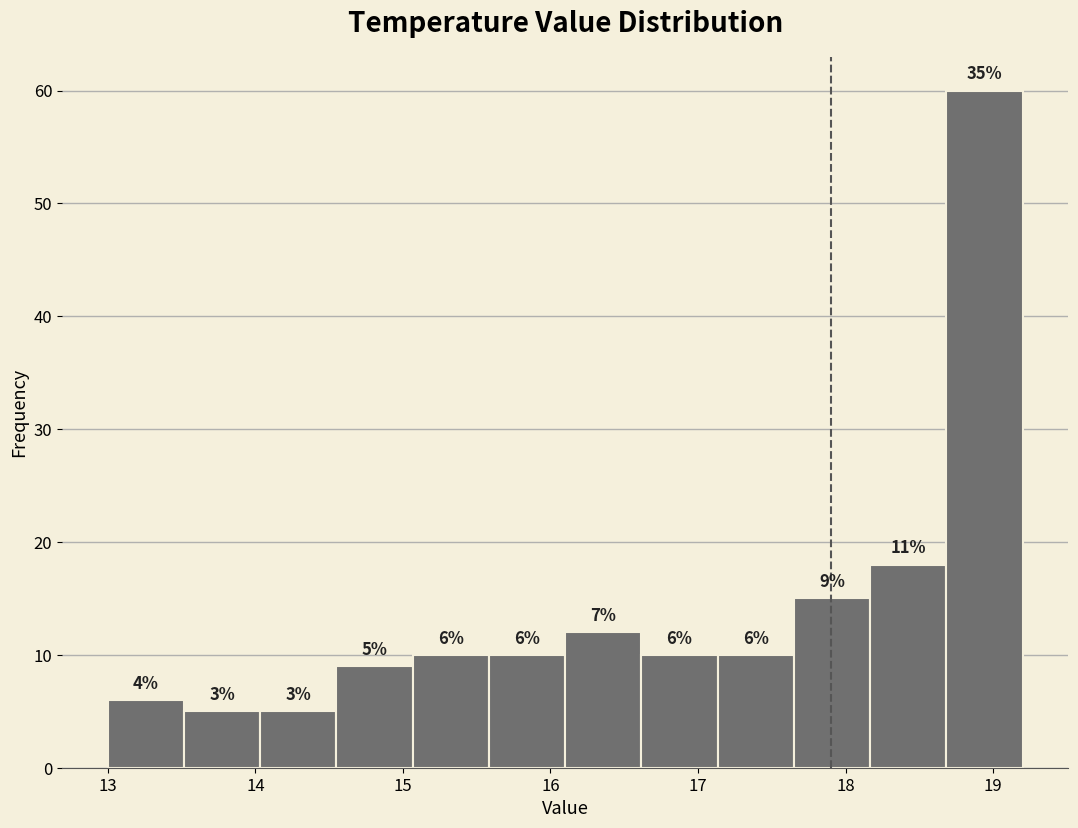

Over which range of the x-axis is the bar tallest?

18.7 to 19.2